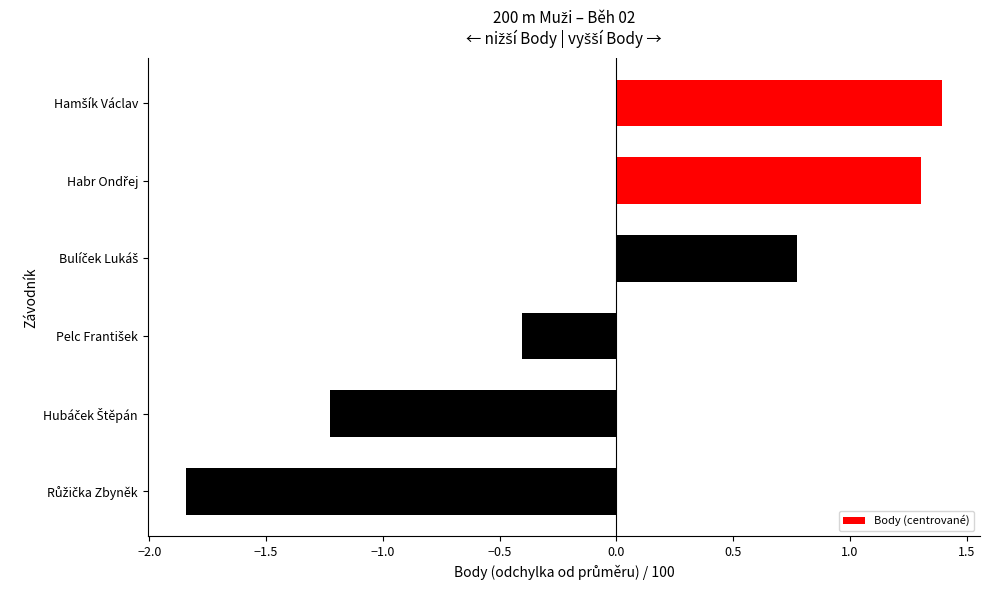

What is the greatest value displayed?

1.4